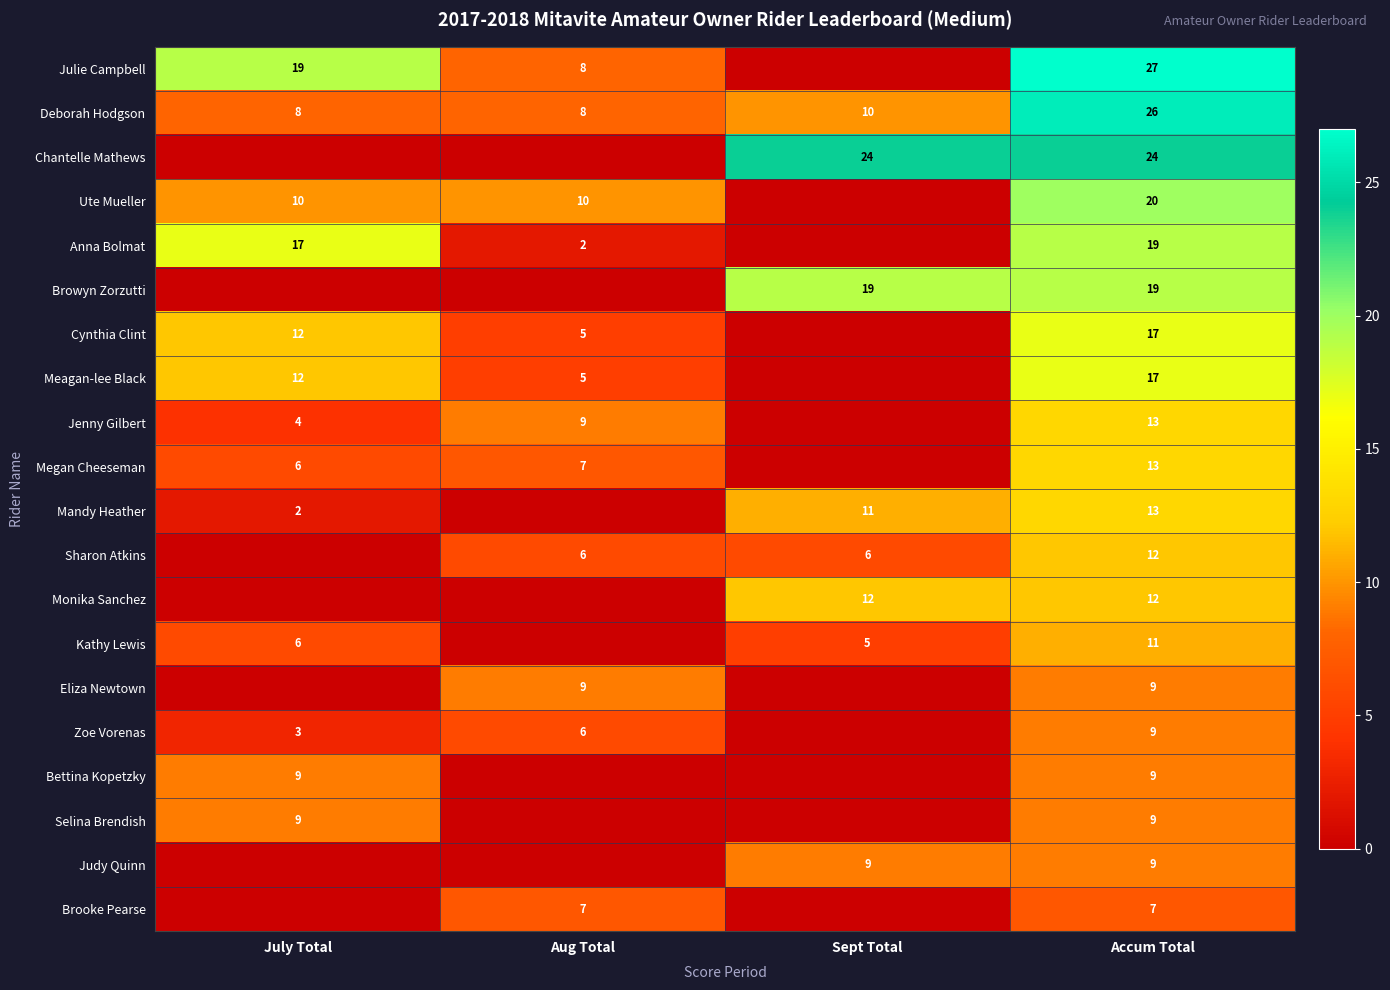

True or false: Deborah Hodgson has a value of 3 at Sept Total.

False